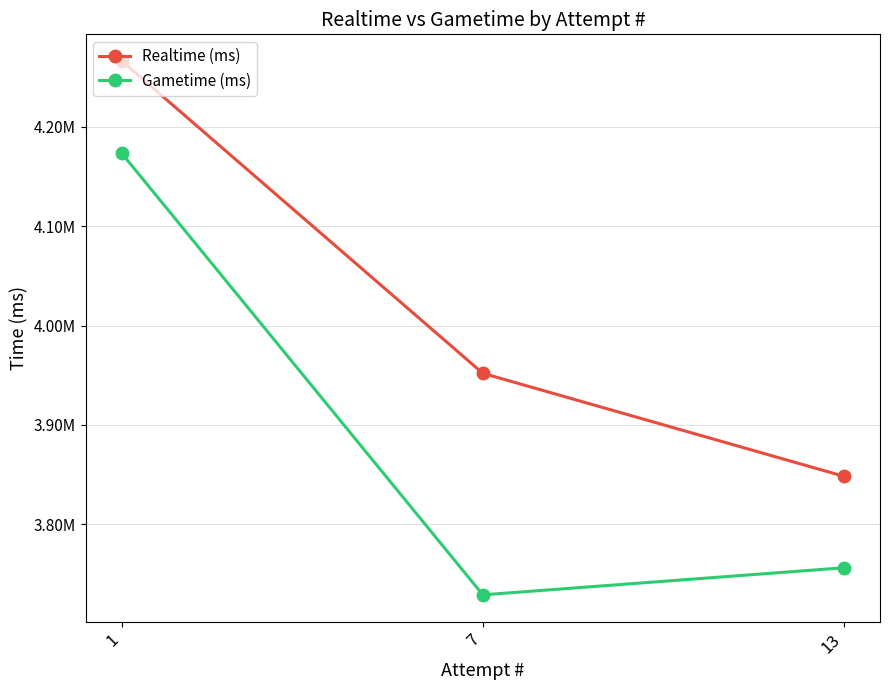

Which category has the highest value in the Gametime (ms) series?

1